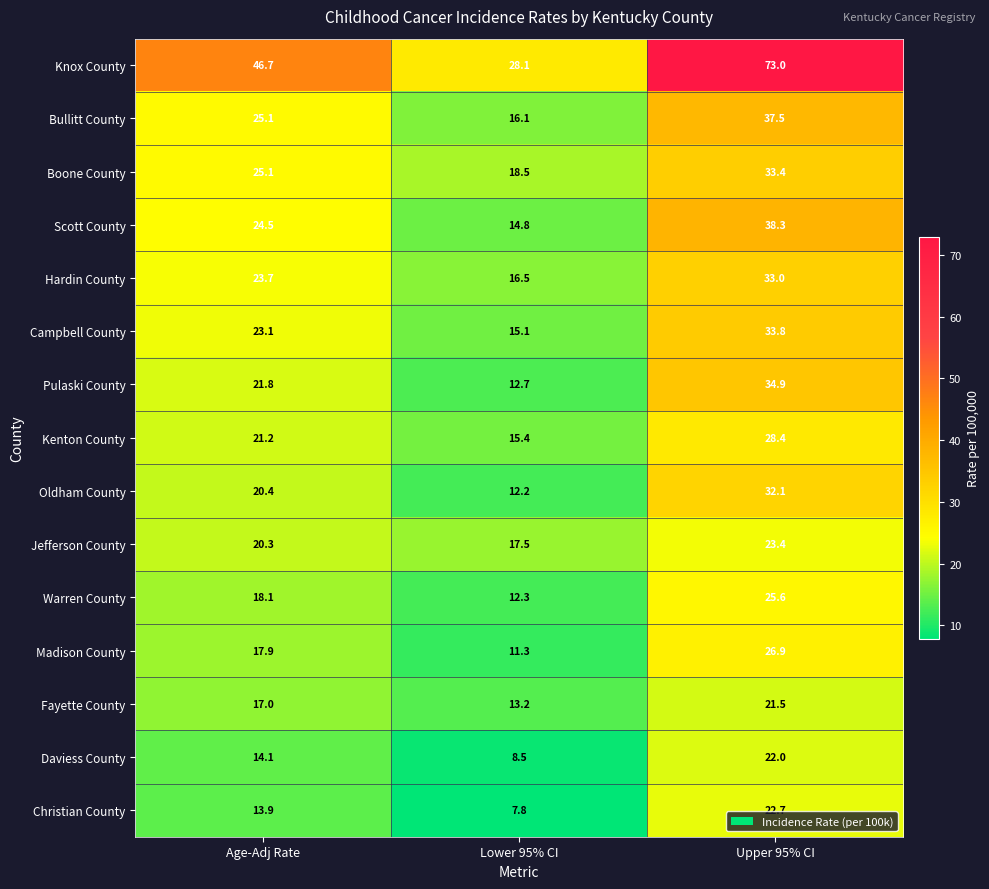

Which series has the widest spread of values?

Knox County